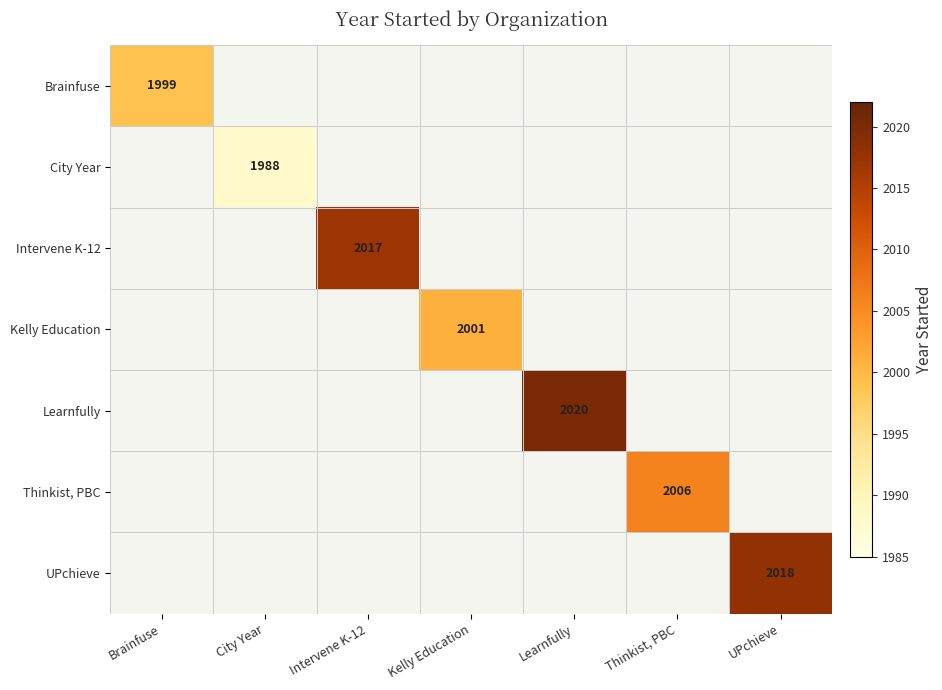

True or false: UPchieve has a value of 3410 at UPchieve.

False